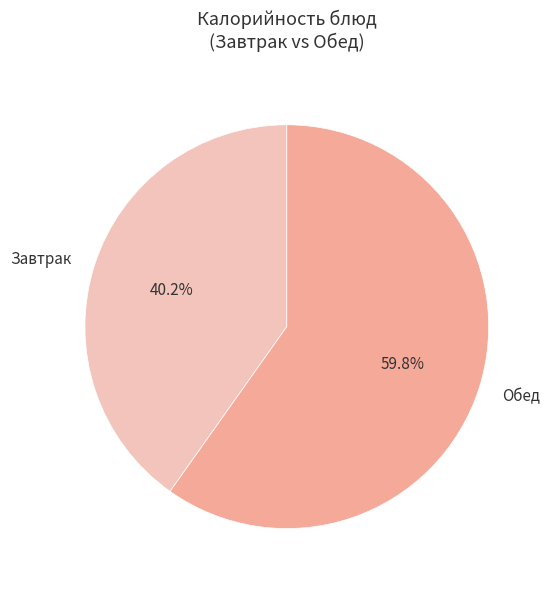

To the nearest percent, what is the average slice percentage?

50%